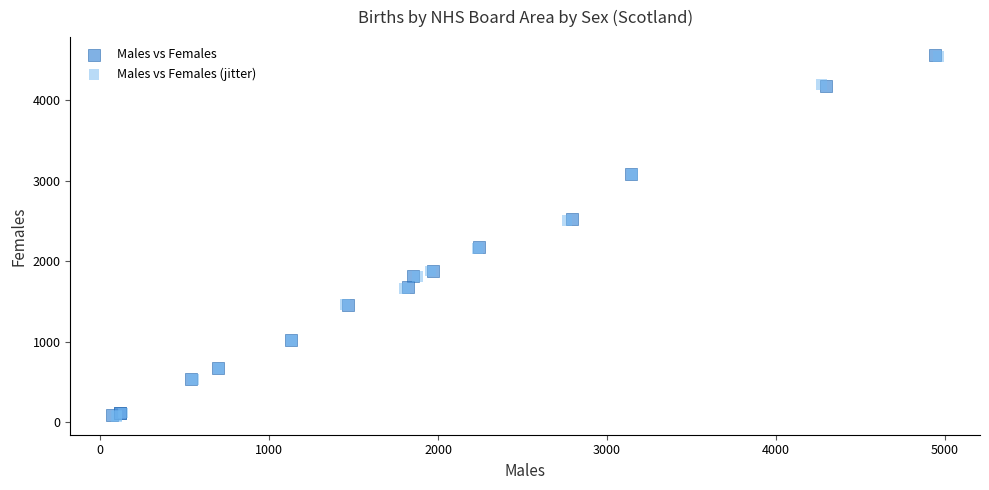

What are all the series names shown in the legend?

Males vs Females, Males vs Females (jitter)